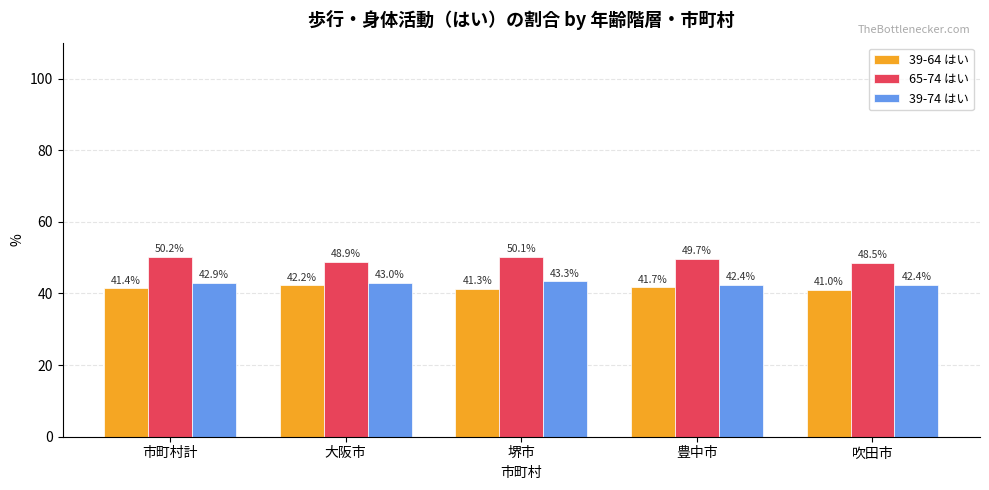

What is the lowest value of the 39-74 はい series?

42.4